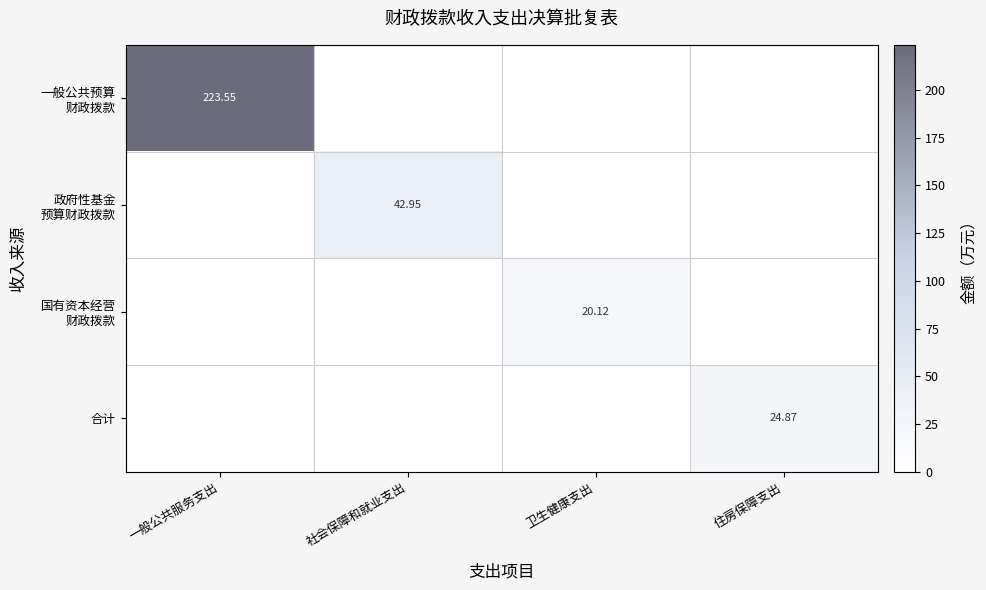

Which series has the widest spread of values?

一般公共预算 财政拨款